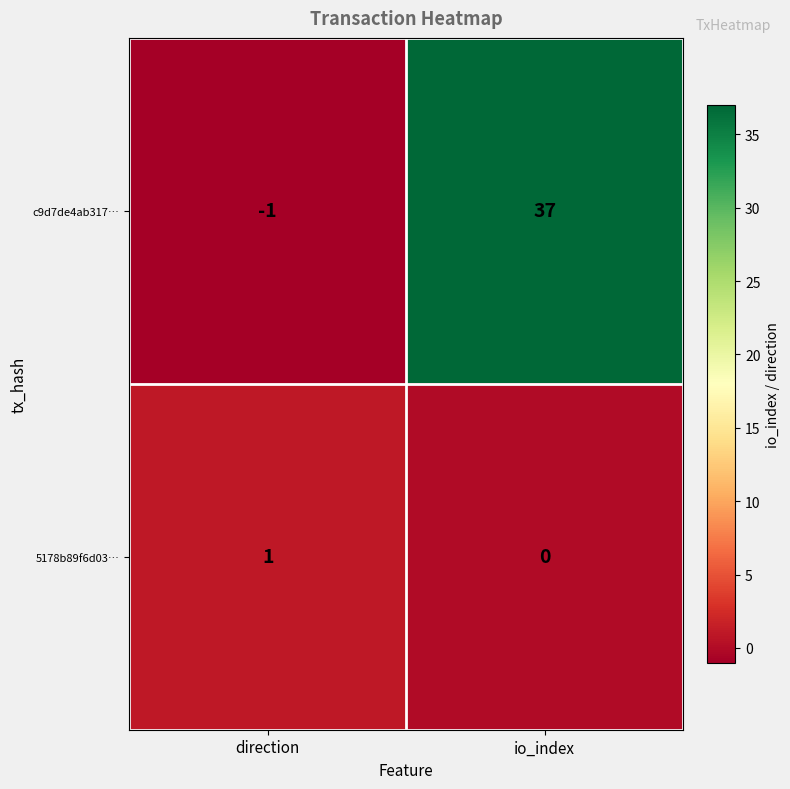

Rank the series by their average value, from lowest to highest.

5178b89f6d03…, c9d7de4ab317…